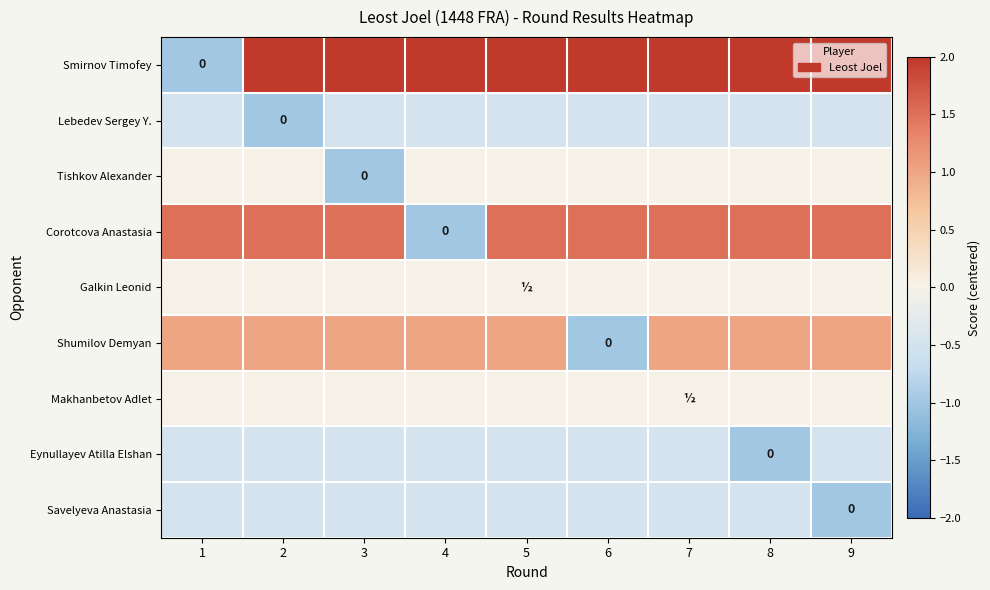

What is the smallest value displayed?

-1.0